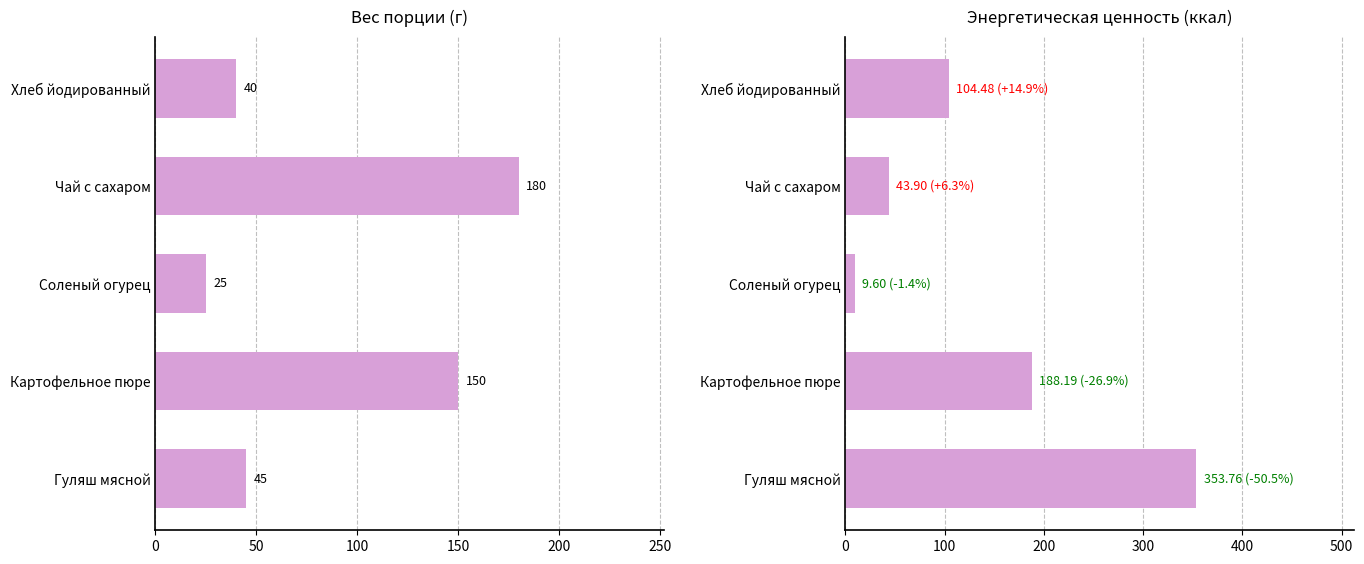

What is the minimum value for Вес (г)?

25.0